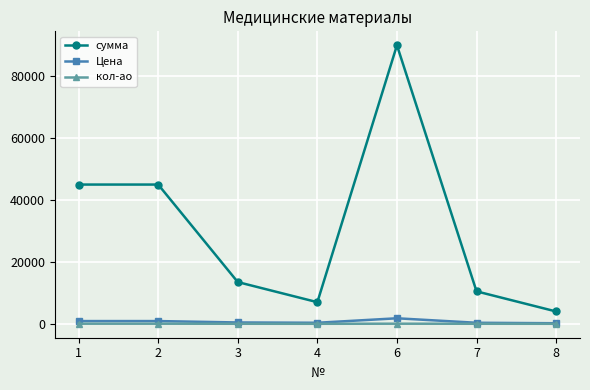

What is the difference between the Цена values at 7 and 6?

1450